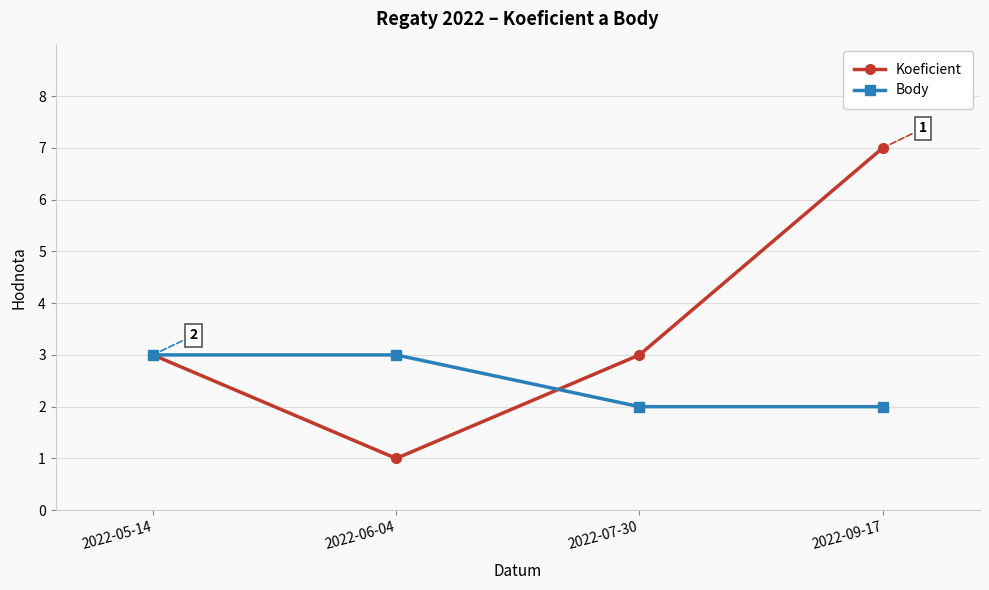

What is the value of the Koeficient point at the 1st from the left?

3